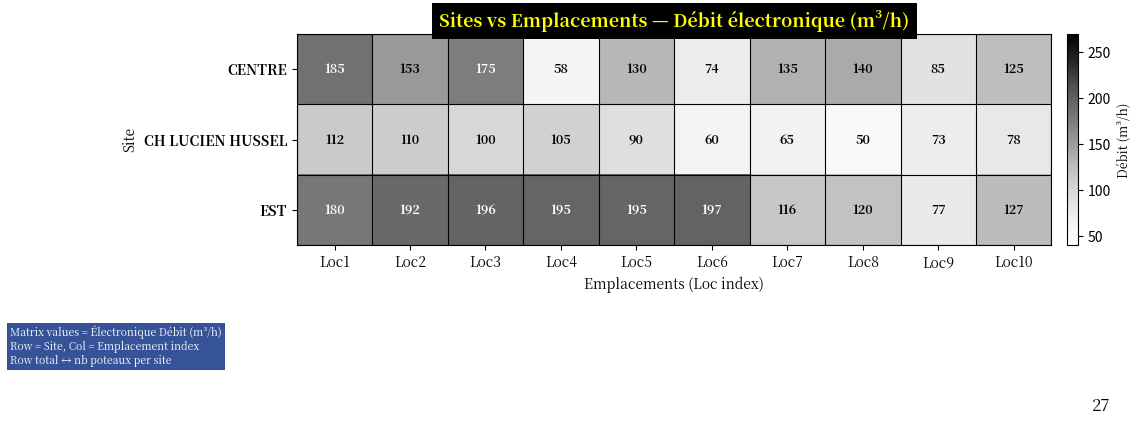

What is the total value across all series at Loc7?

316